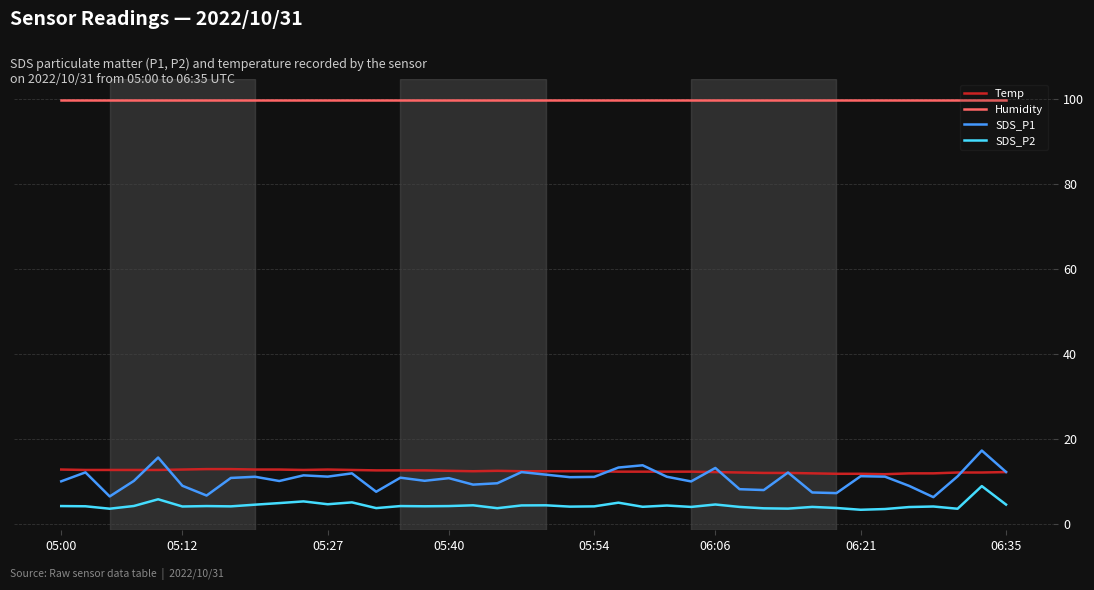

List the series in order of their peak value, lowest first.

SDS_P2, Temp, SDS_P1, Humidity